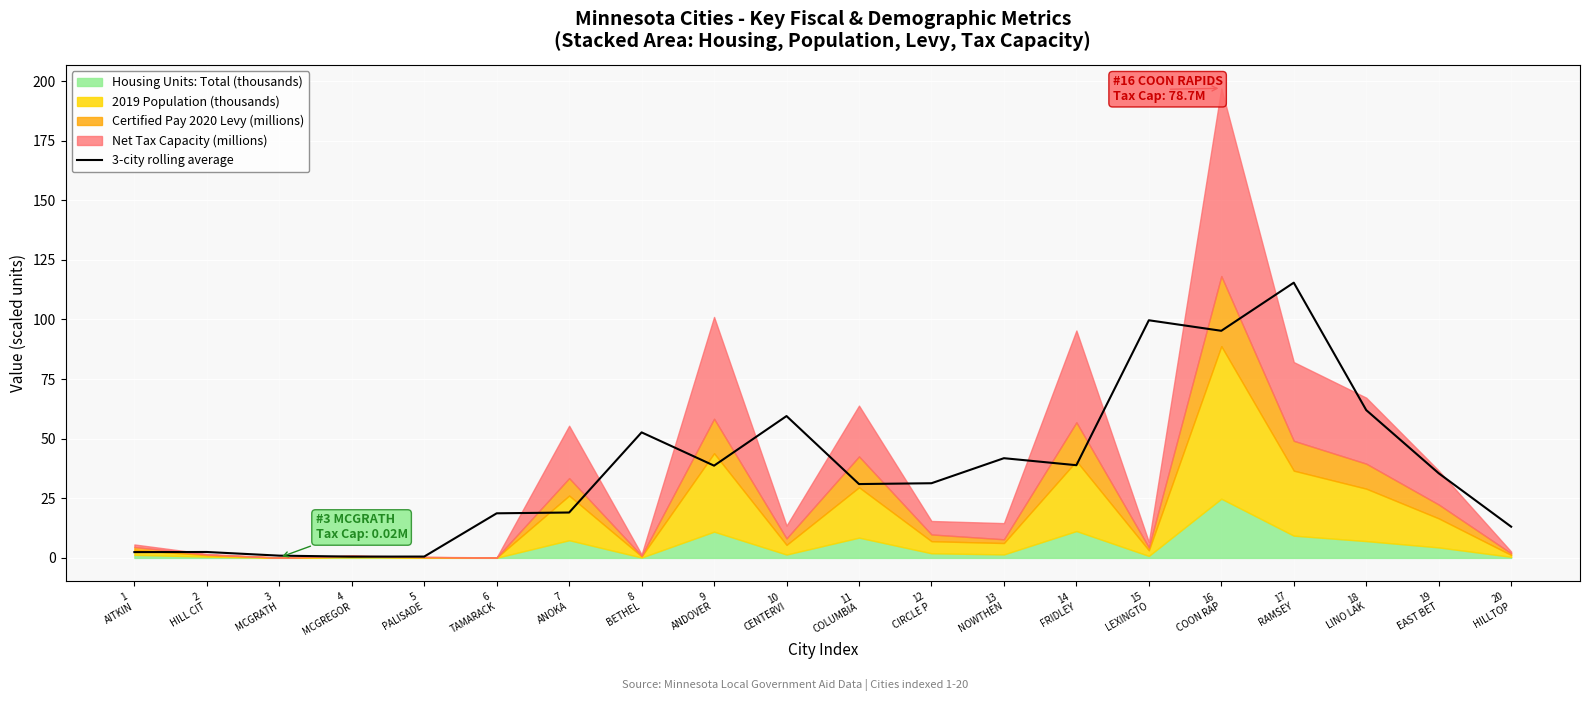

What is the average value?

38.0